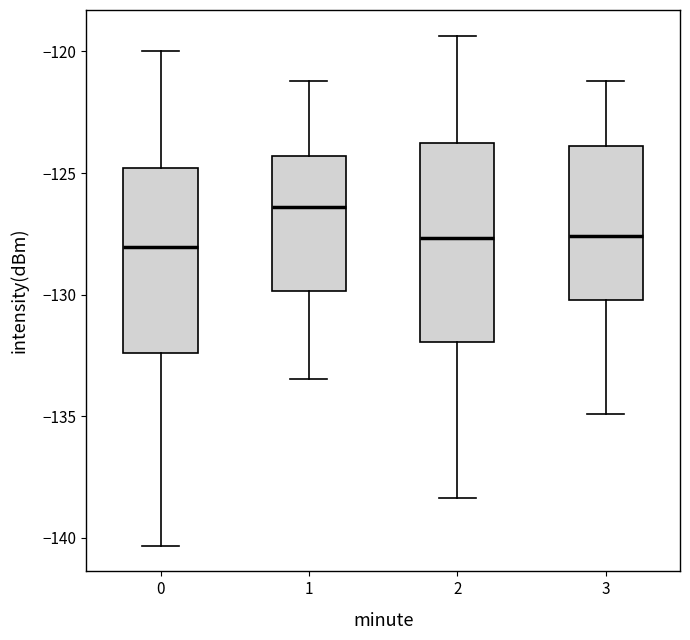

Reading left to right, transcribe this box plot: for each box, give where its median line is, the range the box spans, and where its two whiskers end, as read against the y-axis. The values are not printed on the chart, so give them approximately, as read against the axis.

0: median -128.0, box -132.5 to -125.0, whiskers -140.5 to -120.0
1: median -126.5, box -130.0 to -124.5, whiskers -133.5 to -121.0
2: median -127.5, box -132.0 to -124.0, whiskers -138.5 to -119.5
3: median -127.5, box -130.0 to -124.0, whiskers -135.0 to -121.0